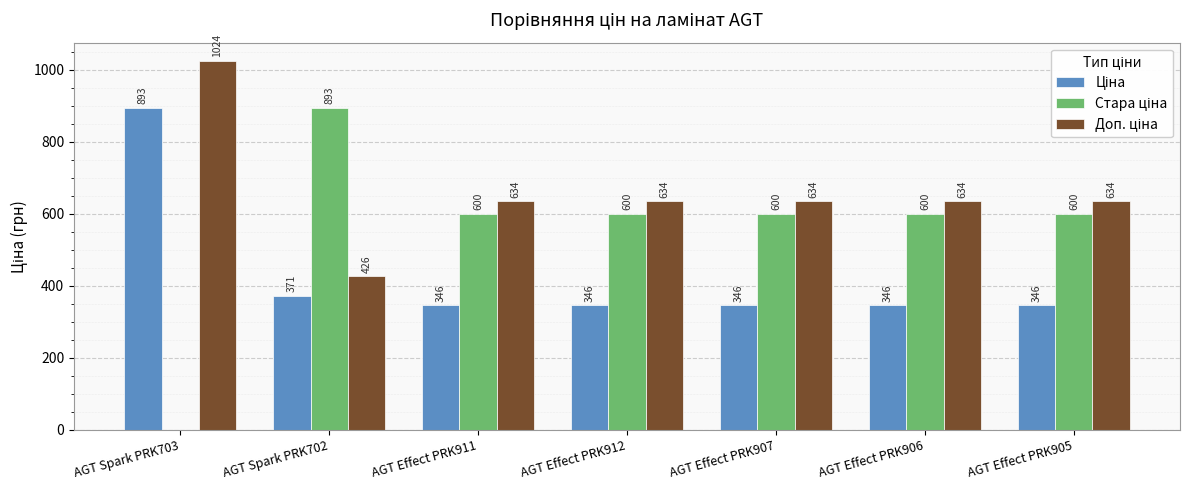

Count the number of categories in the chart.

7